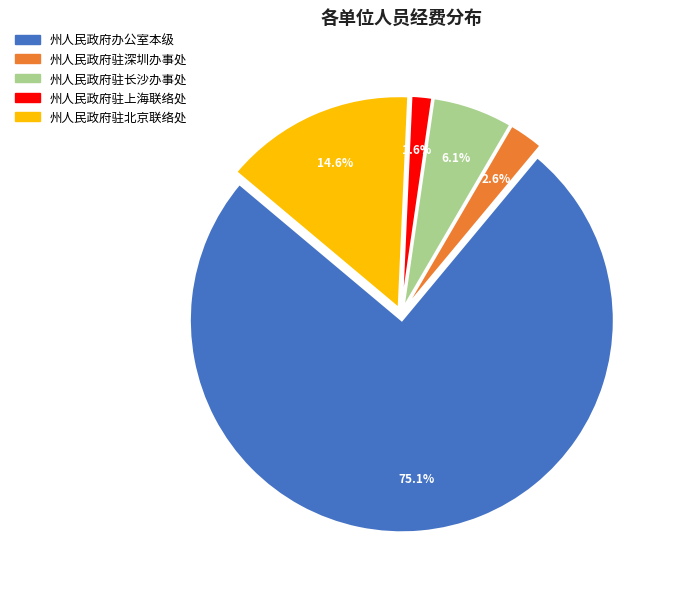

How many slices are in this pie chart?

5